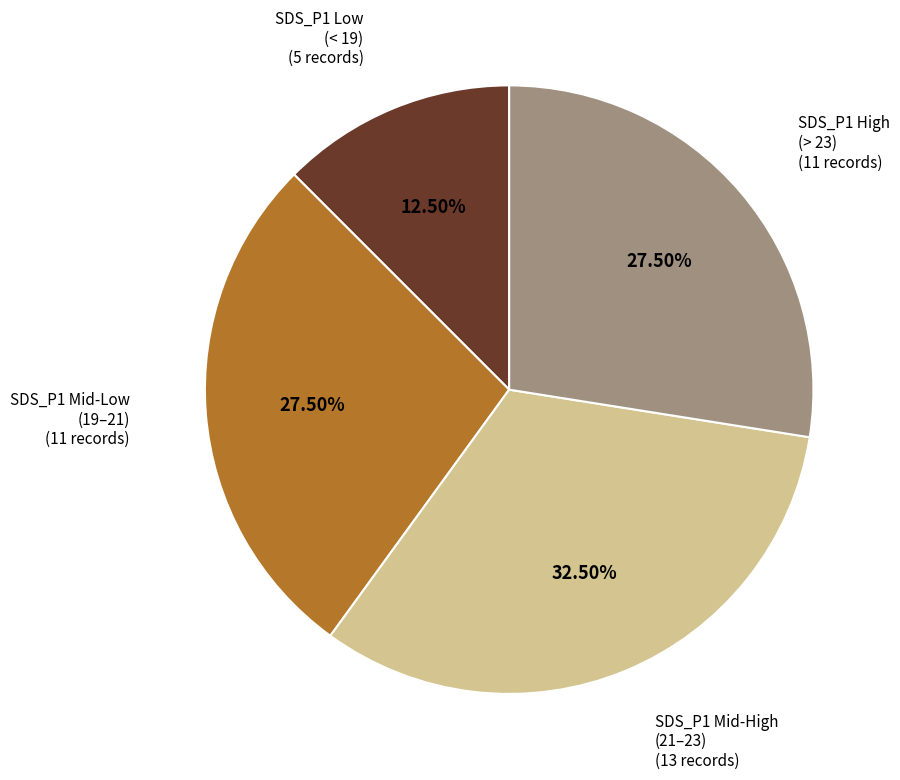

Does any single category account for the majority?

No